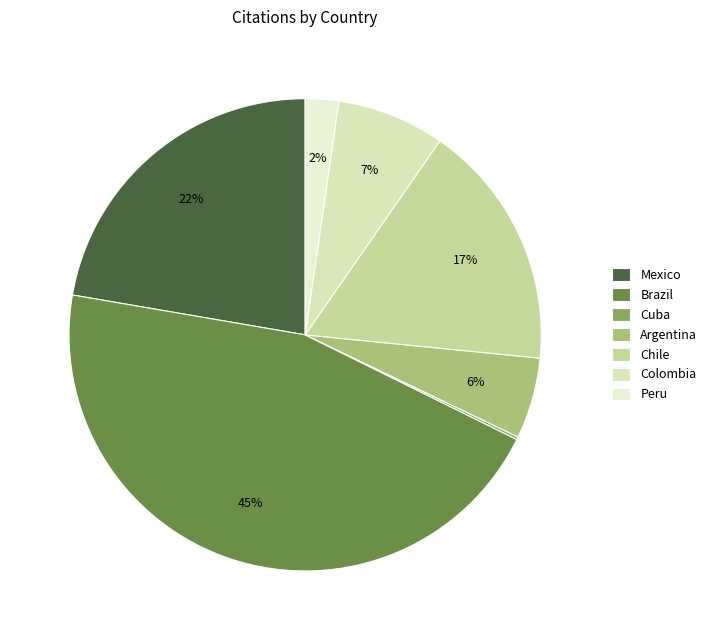

To the nearest percent, what is the difference between the largest and smallest slice percentages?

45%